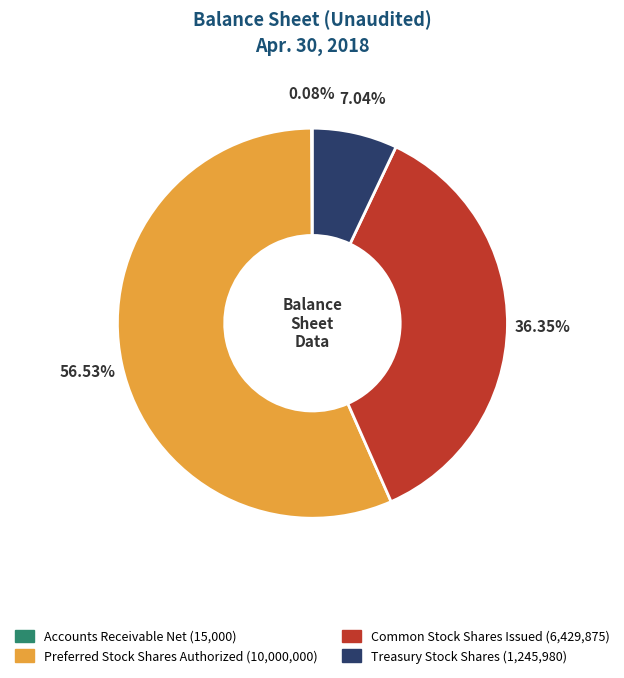

Which slice is the largest?

Preferred Stock Shares Authorized